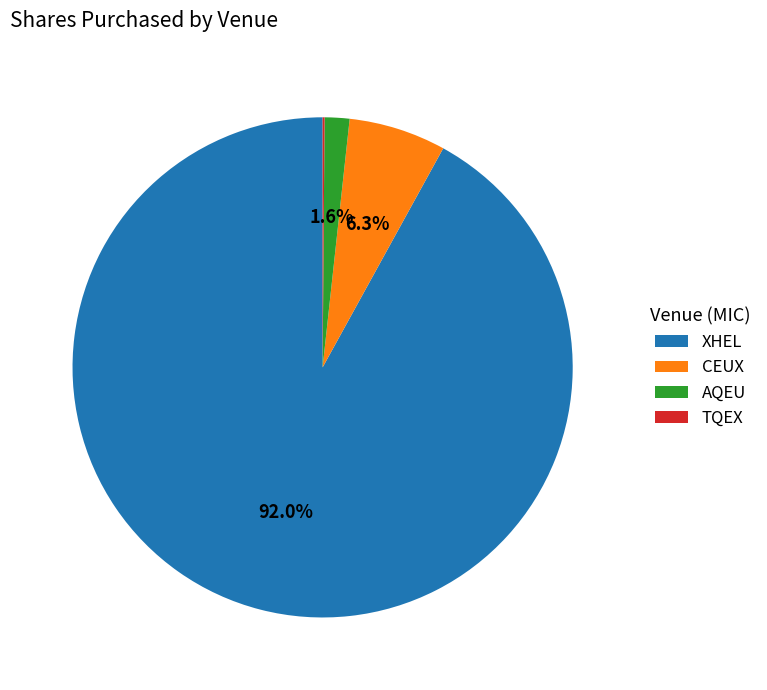

What is the largest slice in the pie chart?

XHEL